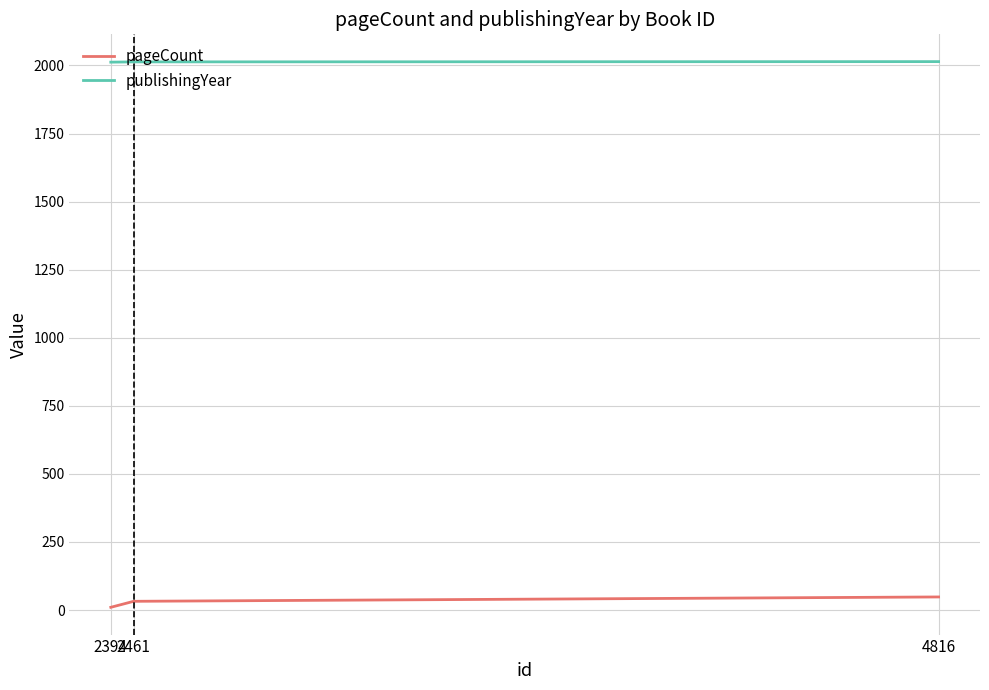

At which category does the chart reach its peak across all series?

4816